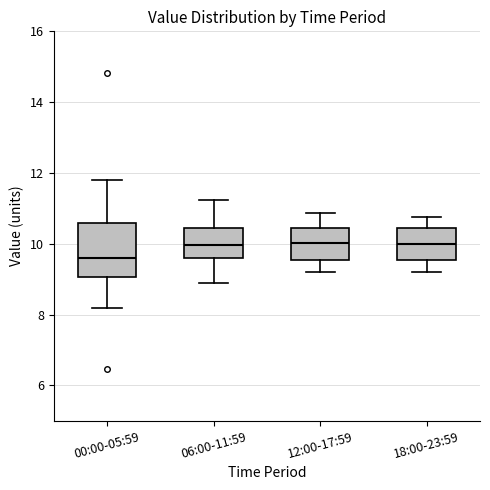

Where is the upper edge of the box for 12:00-17:59 on the y-axis? The values are not printed on the chart, so give them approximately, as read against the axis.

10.4